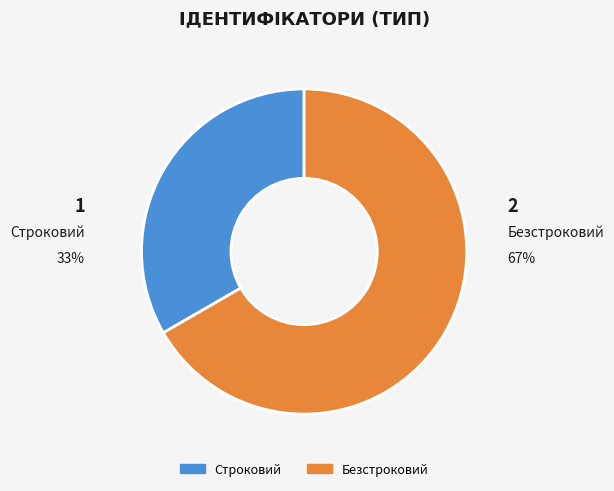

To the nearest percent, what portion does Строковий represent?

33%